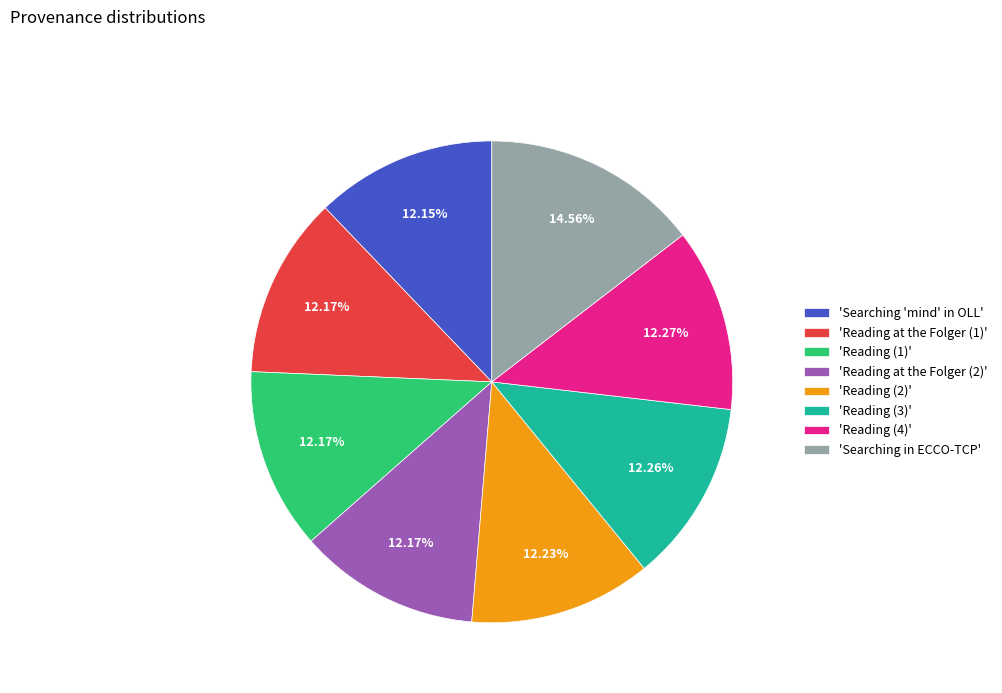

Combined, do 'Reading at the Folger (2)' and 'Searching 'mind' in OLL' account for over 50%?

No